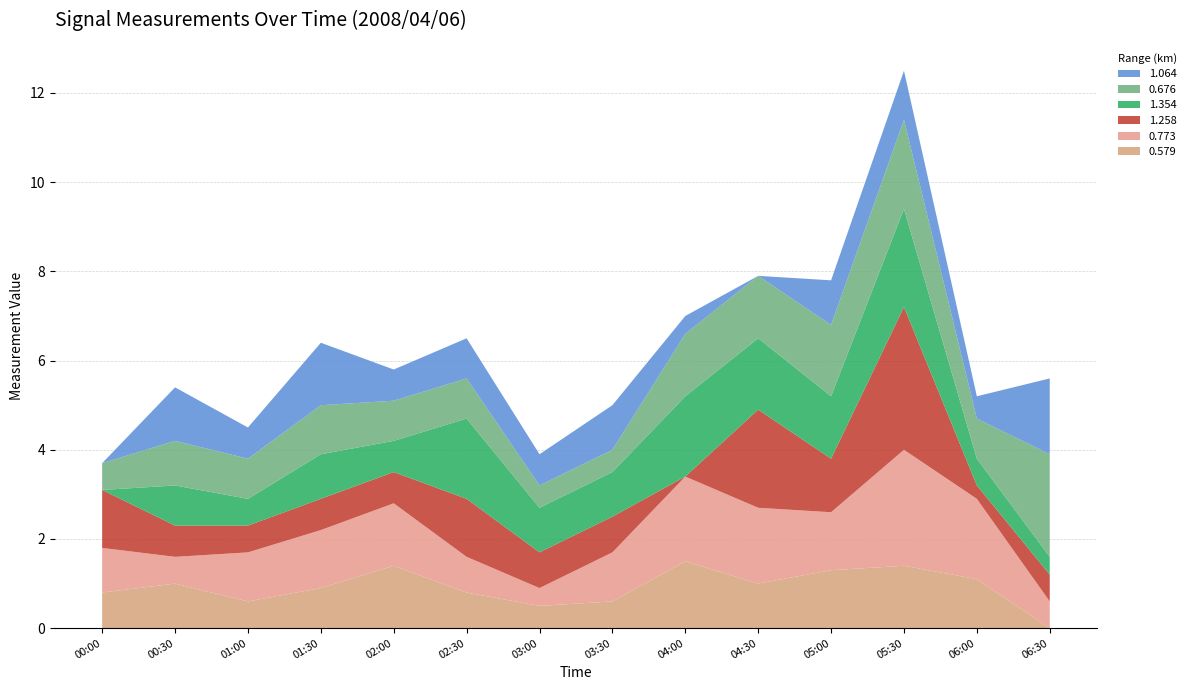

Reading left to right, extract all data points from this chart.

0.579: 0.8	1.0	0.6	0.9	1.4	0.8	0.5	0.6	1.5	1.0	1.3	1.4	1.1	0.0
0.773: 1.0	0.6	1.1	1.3	1.4	0.8	0.4	1.1	1.9	1.7	1.3	2.6	1.8	0.6
1.258: 1.3	0.7	0.6	0.7	0.7	1.3	0.8	0.8	0.0	2.2	1.2	3.2	0.3	0.6
1.354: 0.0	0.9	0.6	1.0	0.7	1.8	1.0	1.0	1.8	1.6	1.4	2.2	0.6	0.4
0.676: 0.6	1.0	0.9	1.1	0.9	0.9	0.5	0.5	1.4	1.4	1.6	2.0	0.9	2.3
1.064: 0.0	1.2	0.7	1.4	0.7	0.9	0.7	1.0	0.4	0.0	1.0	1.1	0.5	1.7